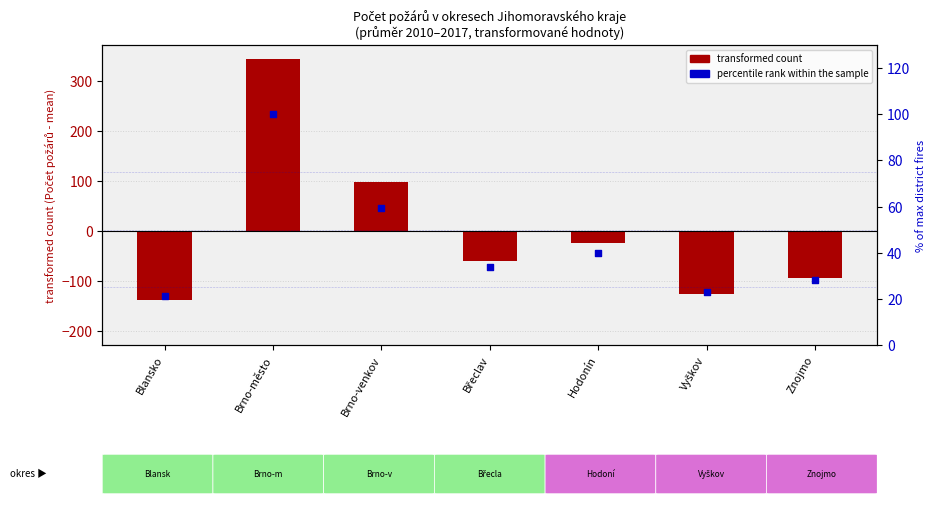

Which series contains the highest Y value?

transformed count